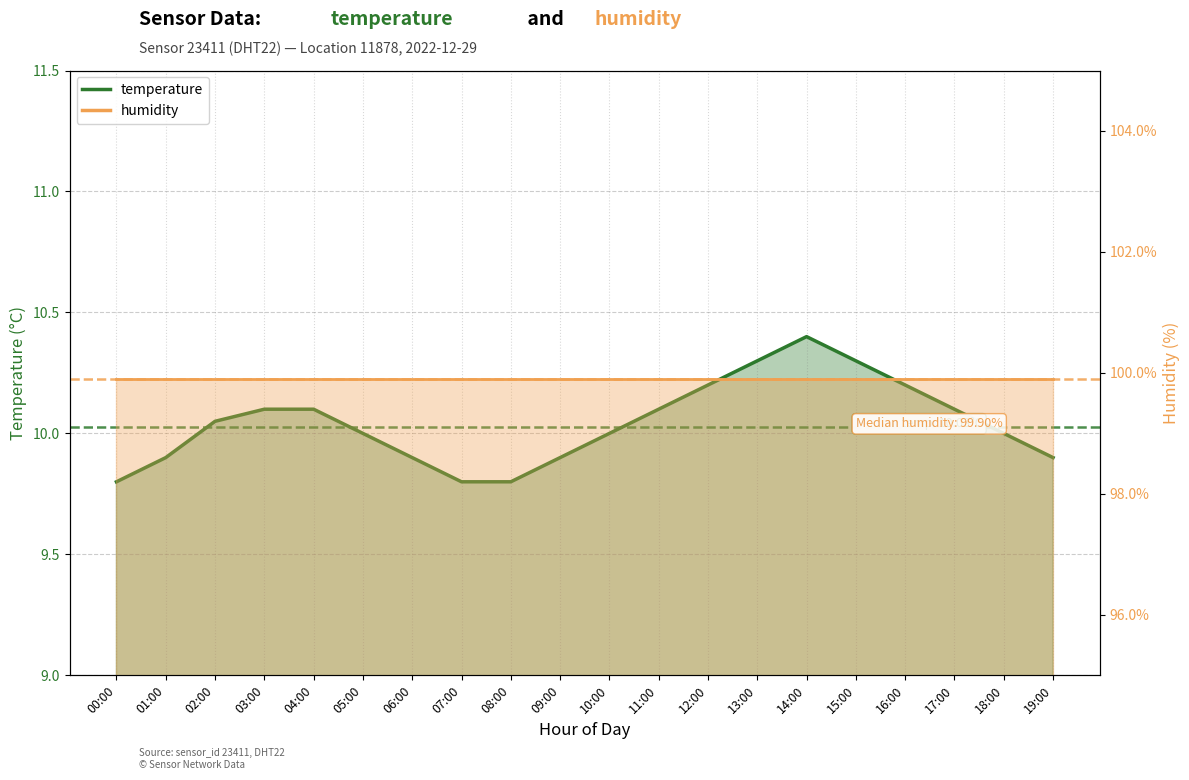

How many lines are shown in the chart?

2